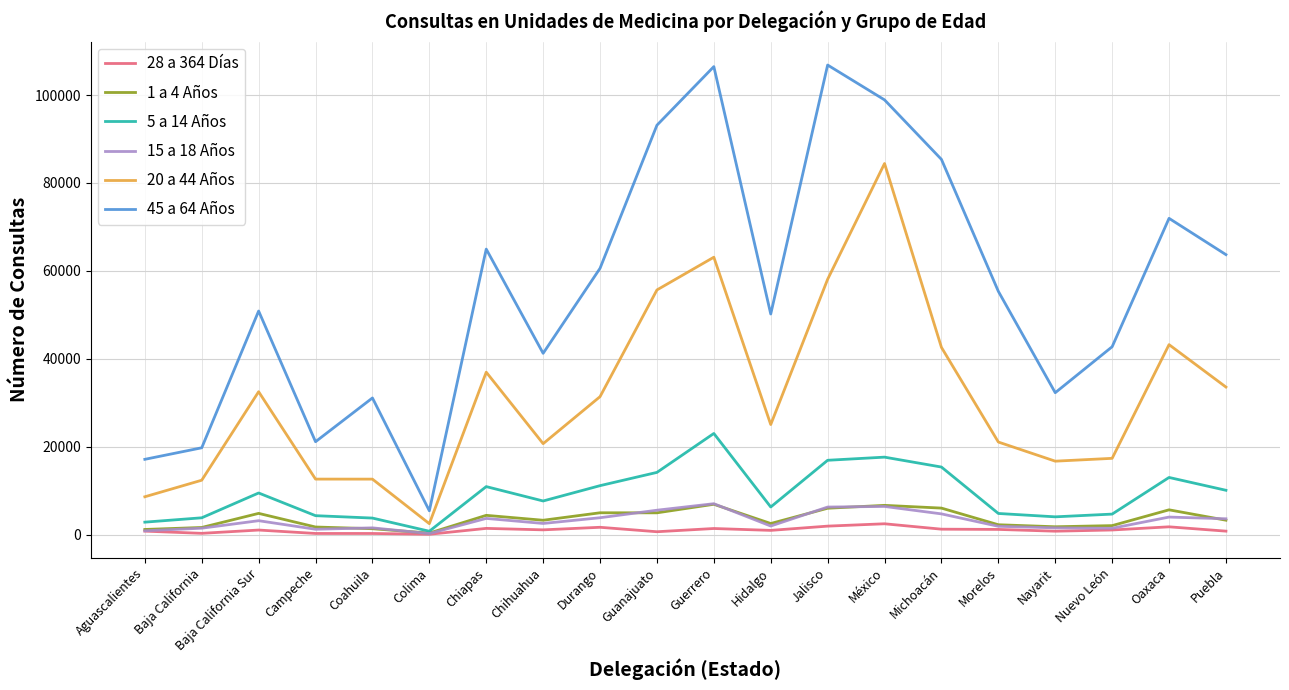

At how many categories does at least one series exceed 54491?

10